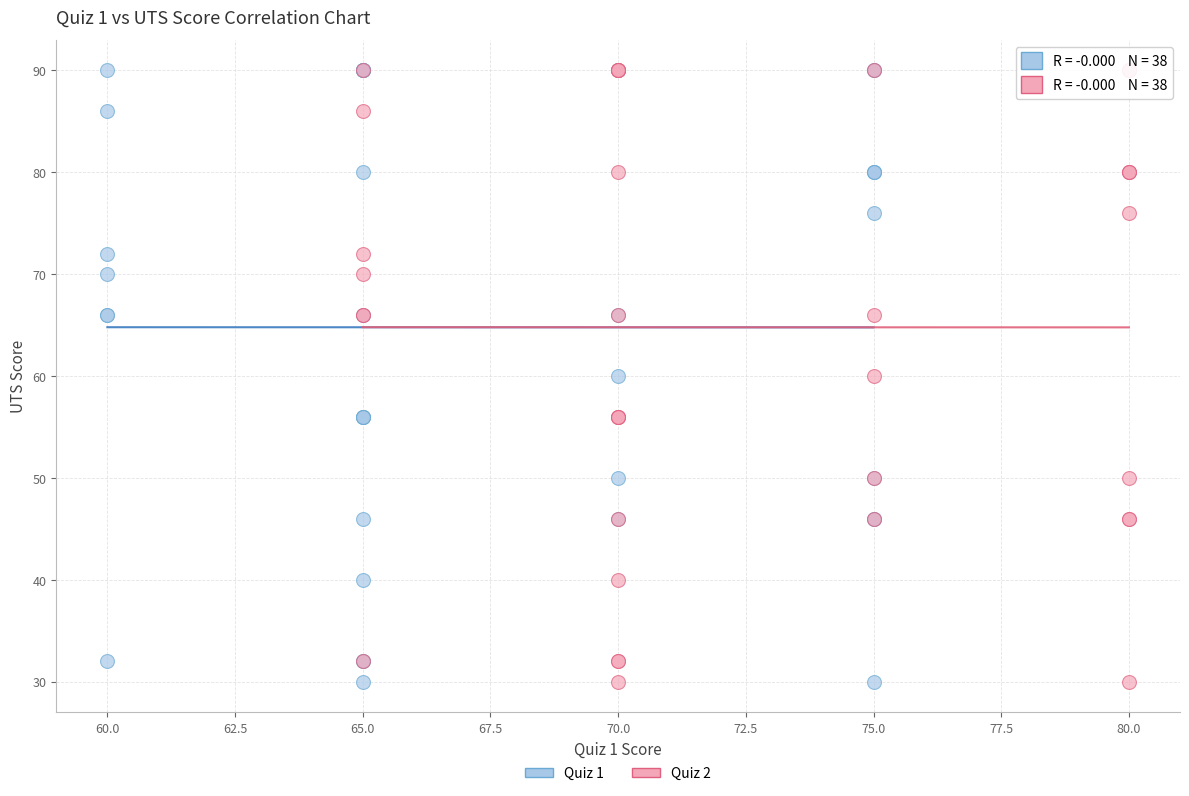

What are all the series names shown in the legend?

Quiz 1, Quiz 2